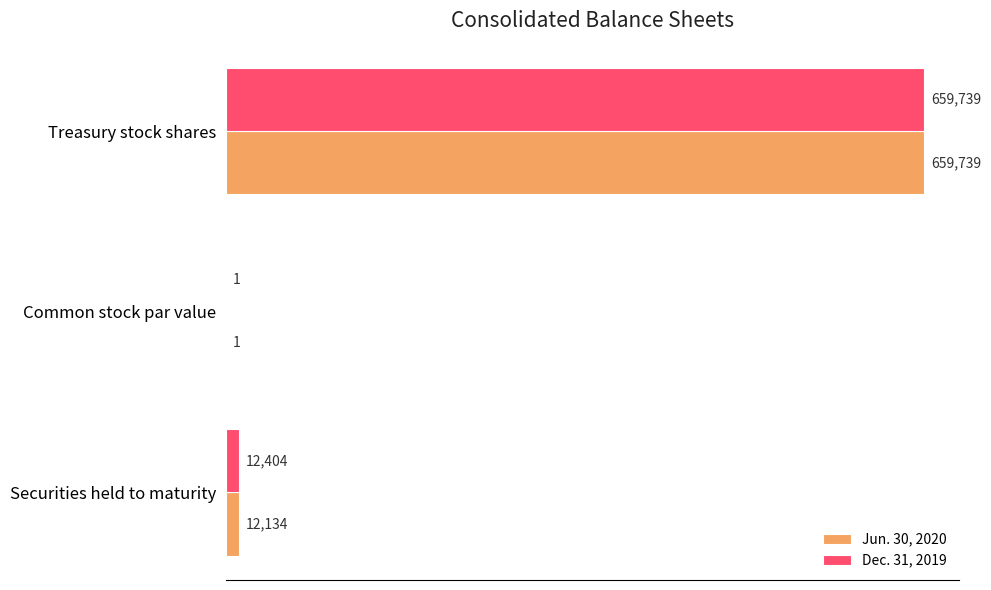

Which category has the highest value across all series?

Treasury stock shares